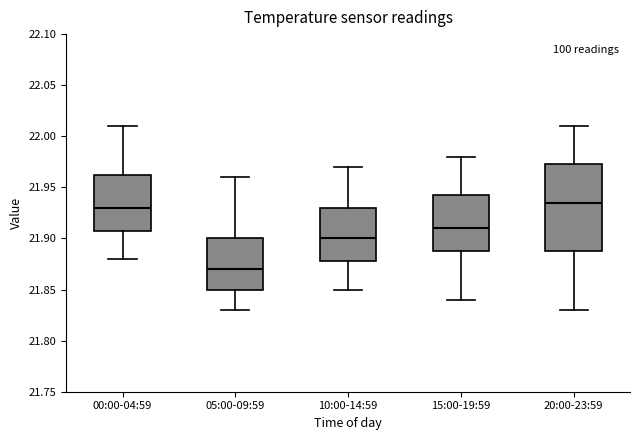

Comparing the boxes themselves (not the whiskers), which one is the tallest?

20:00-23:59